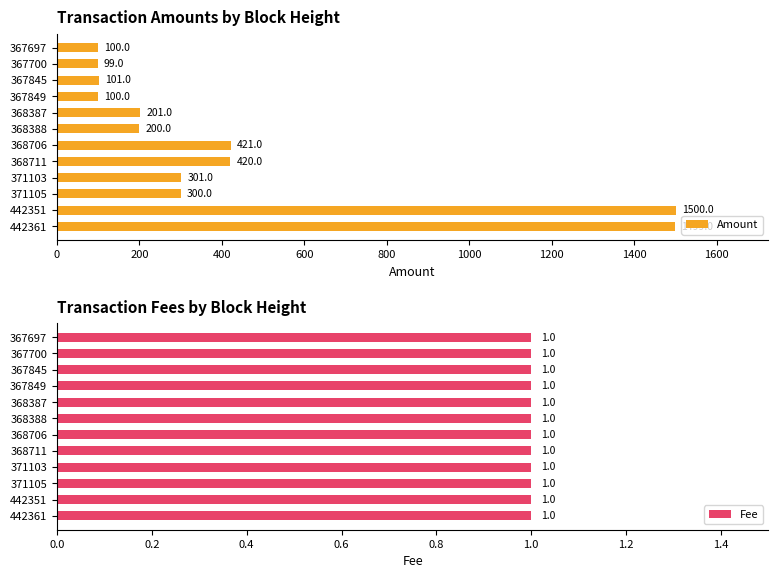

At how many categories does at least one series exceed 942?

2